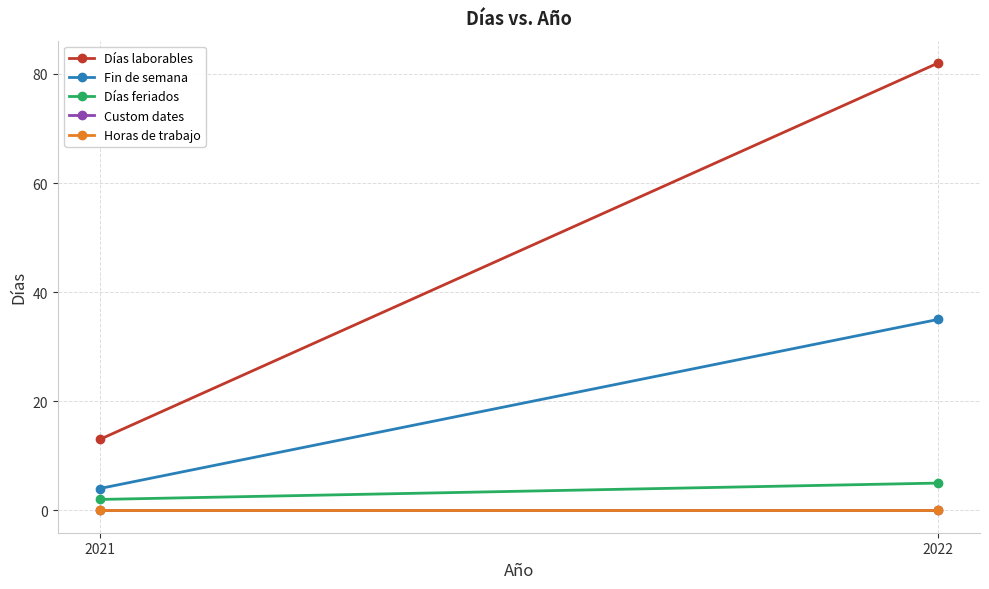

Count the Días feriados values in the range 2 to 5.

2